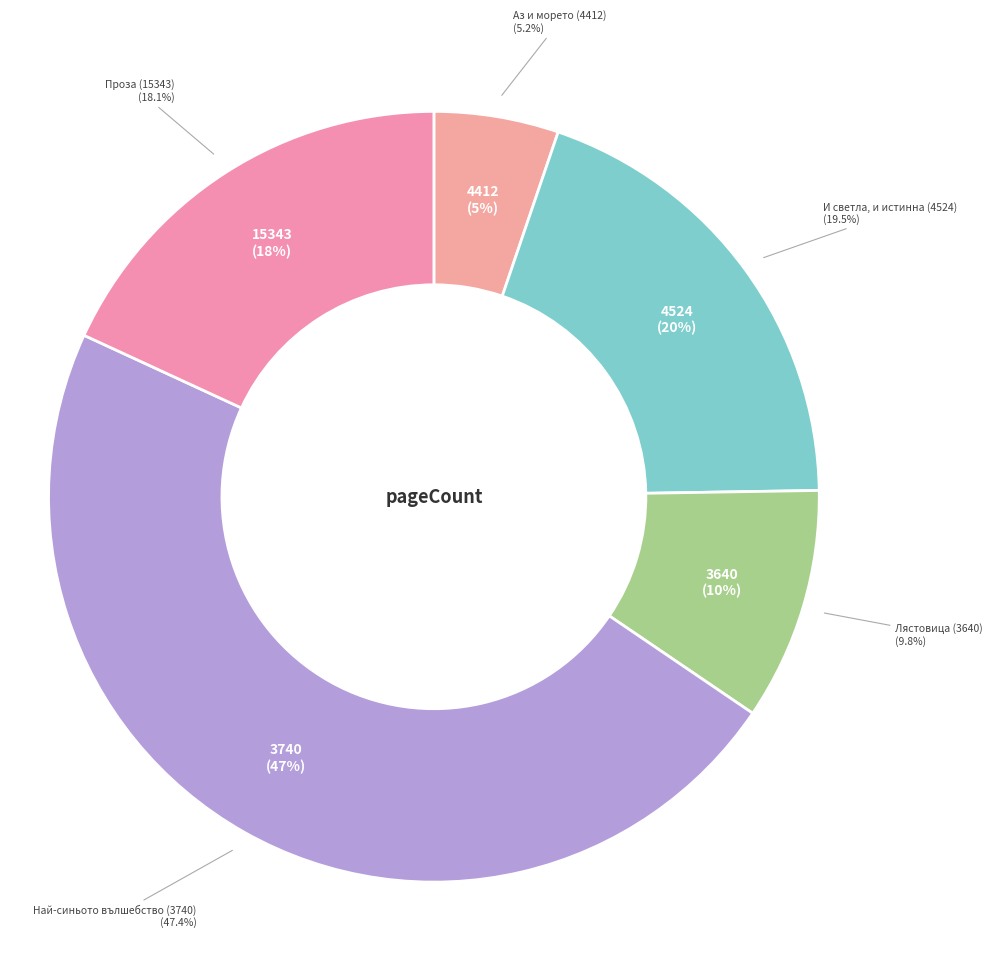

True or false: Аз и морето (4412) accounts for 12% of the total.

False